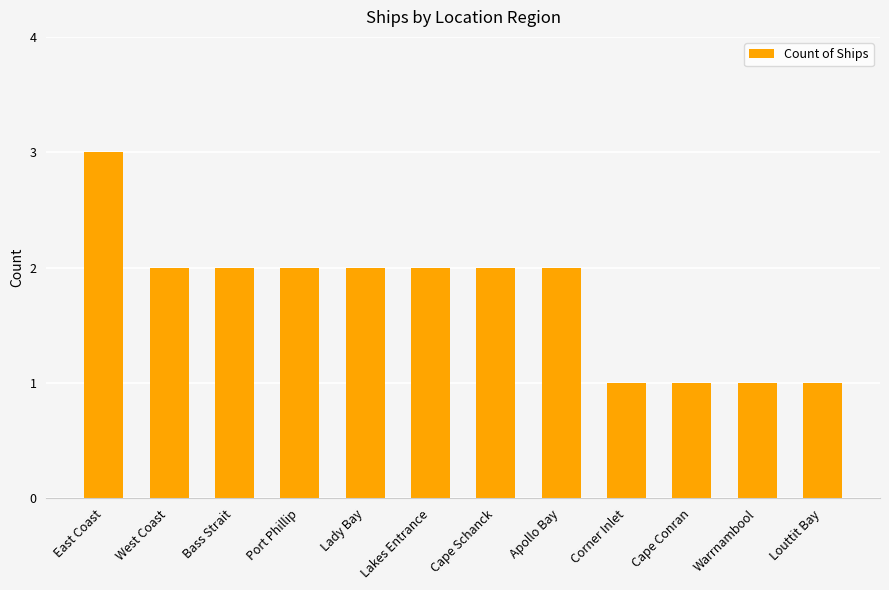

What is the difference between the second highest and second lowest values?

1